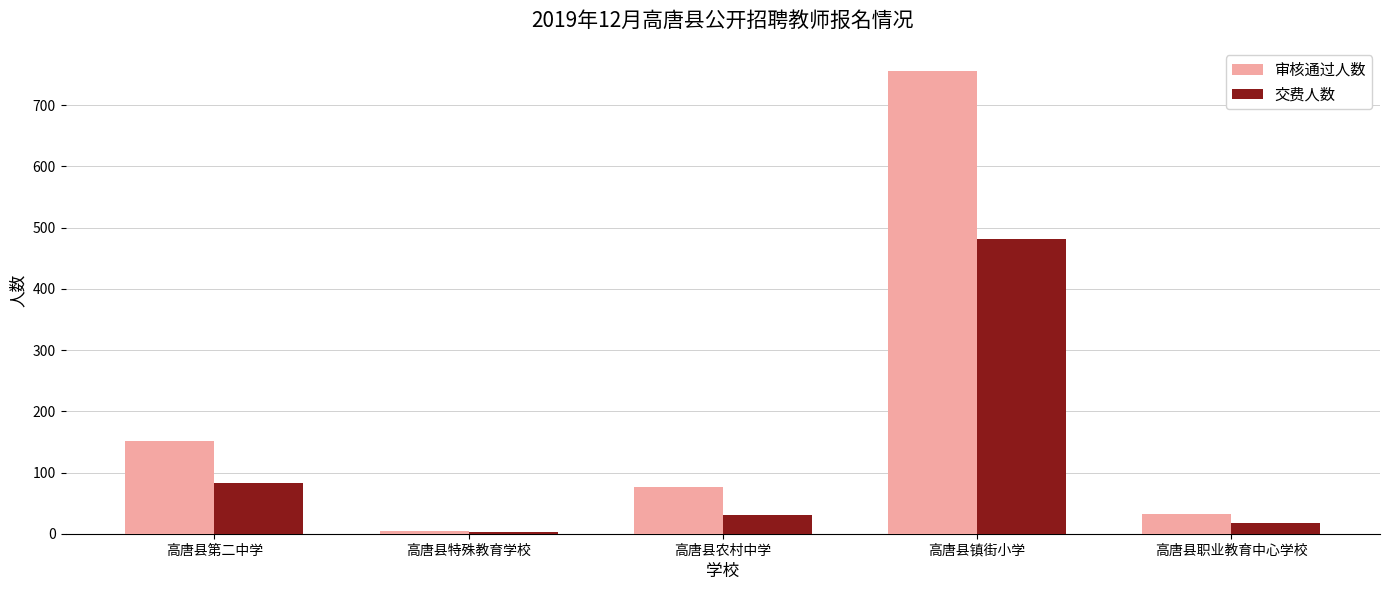

What is the maximum value shown in the chart?

756